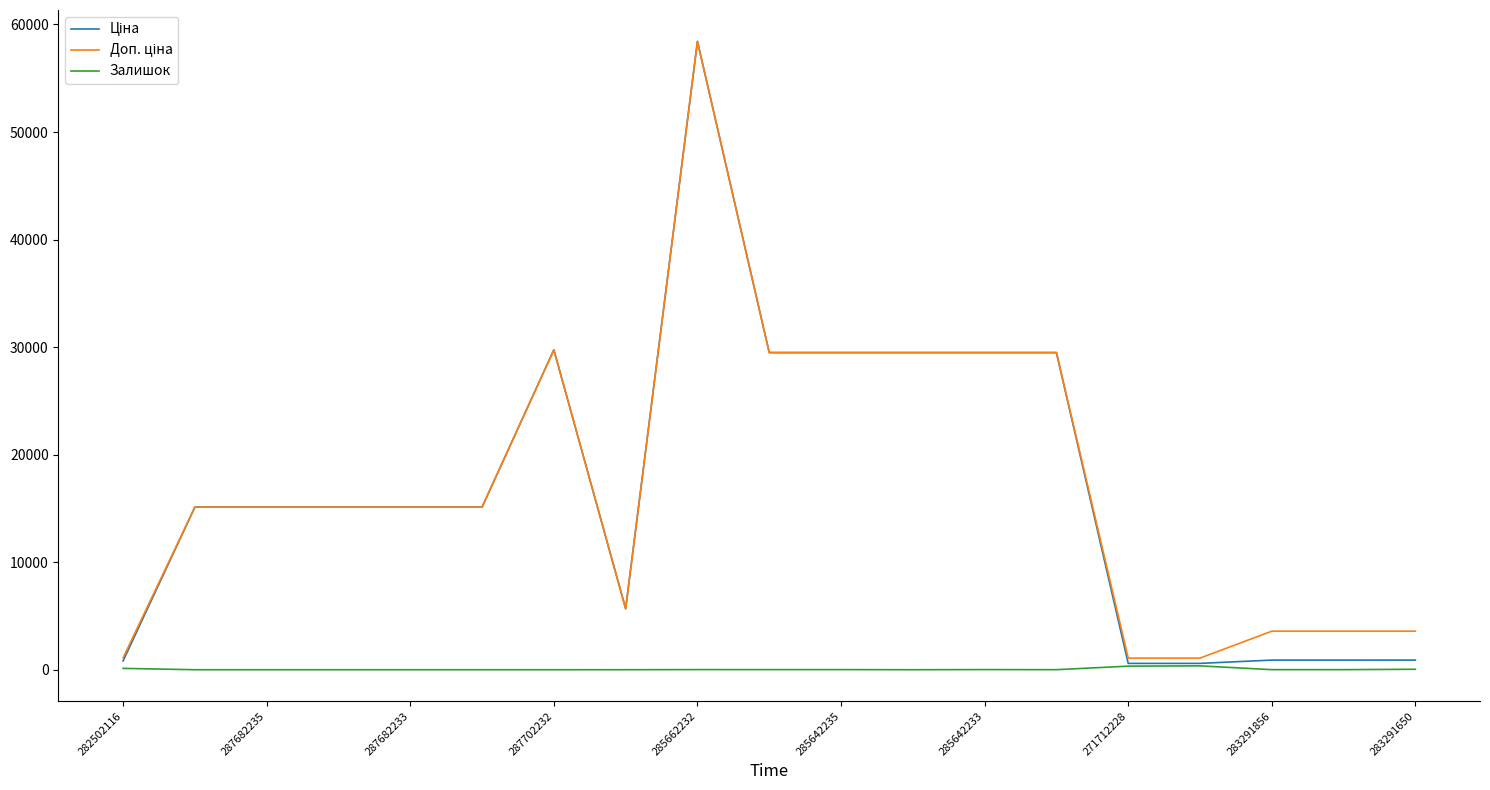

How many lines are shown in the chart?

3